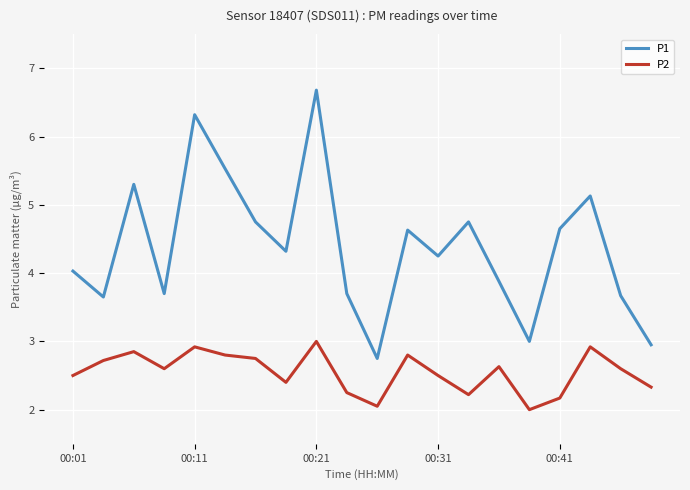

What is the minimum value for P1?

2.8